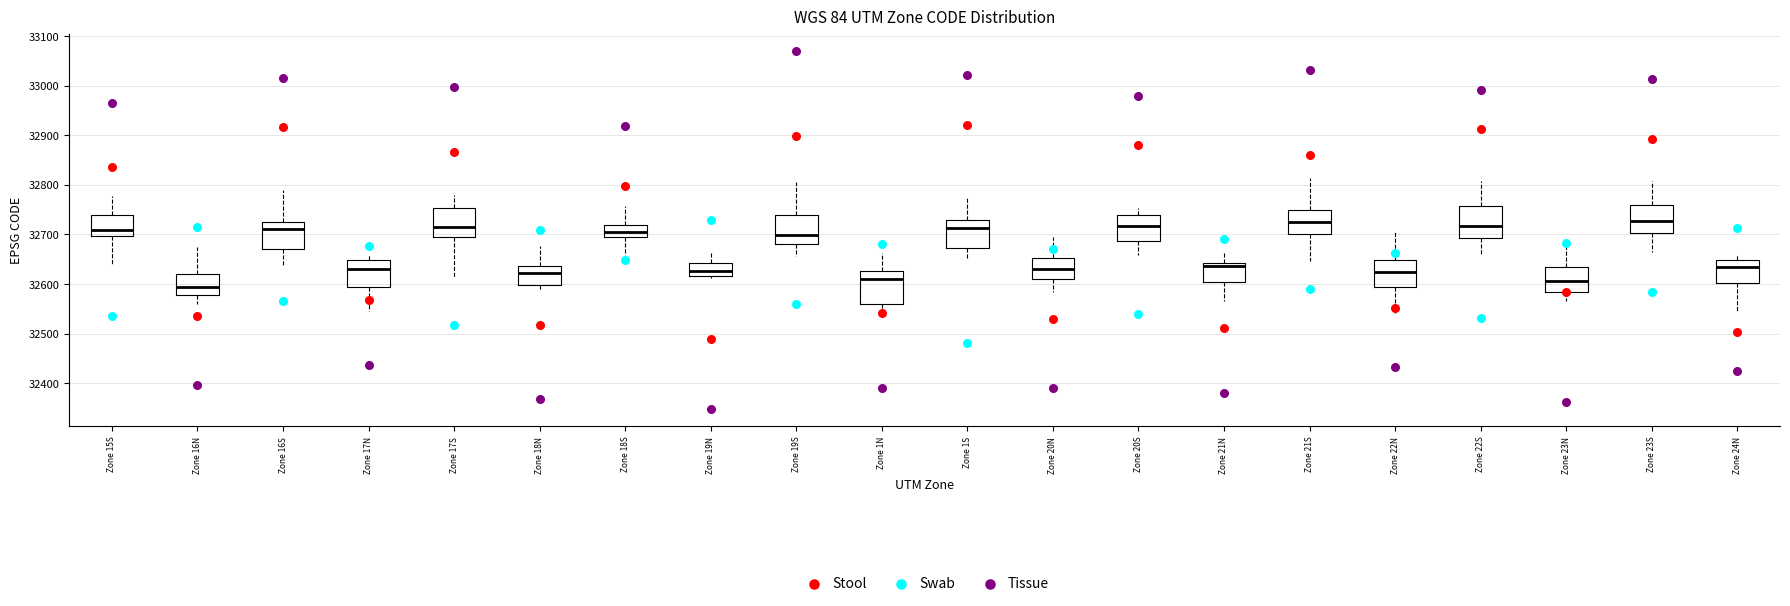

Reading left to right, read every box against the y-axis: the position of its median line, the range the box covers, and the ends of its whiskers. The values are not printed on the chart, so give them approximately, as read against the axis.

Zone 15S: median 32710, box 32700 to 32740, whiskers 32640 to 32780
Zone 16N: median 32590, box 32580 to 32620, whiskers 32560 to 32670
Zone 16S: median 32710, box 32670 to 32720, whiskers 32640 to 32790
Zone 17N: median 32630, box 32590 to 32650, whiskers 32550 to 32660
Zone 17S: median 32720, box 32690 to 32750, whiskers 32610 to 32780
Zone 18N: median 32620, box 32600 to 32640, whiskers 32590 to 32680
Zone 18S: median 32700 (inside the box), box 32700 to 32720, whiskers 32660 to 32760
Zone 19N: median 32630, box 32620 to 32640, whiskers 32610 to 32660
Zone 19S: median 32700, box 32680 to 32740, whiskers 32660 to 32810
Zone 1N: median 32610, box 32560 to 32630, whiskers 32540 to 32660
Zone 1S: median 32710, box 32670 to 32730, whiskers 32650 to 32780
Zone 20N: median 32630, box 32610 to 32650, whiskers 32580 to 32700
Zone 20S: median 32720, box 32690 to 32740, whiskers 32660 to 32750
Zone 21N: median 32640 (just below the box's upper edge), box 32600 to 32640, whiskers 32570 to 32660
Zone 21S: median 32720, box 32700 to 32750, whiskers 32650 to 32810
Zone 22N: median 32620, box 32590 to 32650, whiskers 32540 to 32710
Zone 22S: median 32720, box 32690 to 32760, whiskers 32660 to 32810
Zone 23N: median 32610, box 32580 to 32630, whiskers 32570 to 32690
Zone 23S: median 32730, box 32700 to 32760, whiskers 32670 to 32810
Zone 24N: median 32640, box 32600 to 32650, whiskers 32550 to 32660